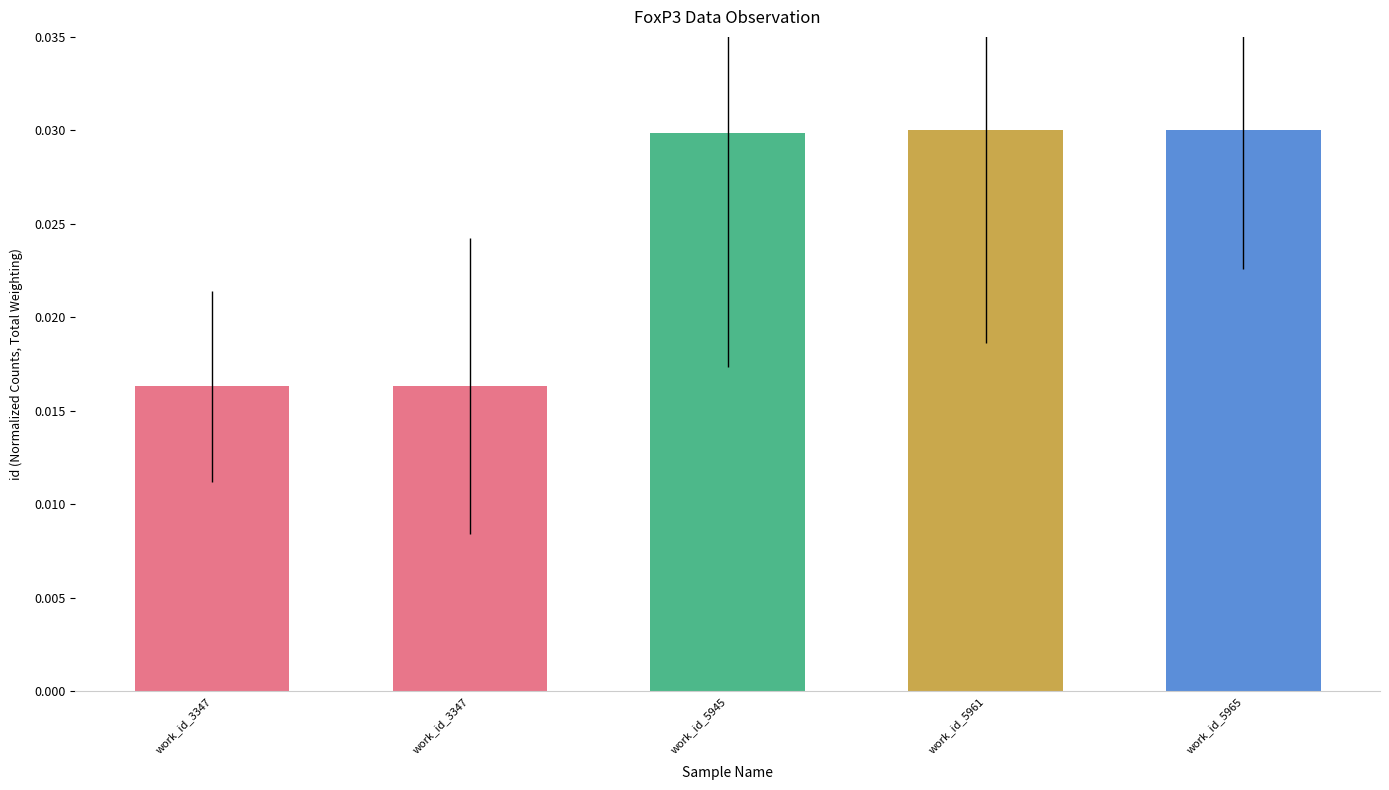

Does the chart contain any negative values?

No